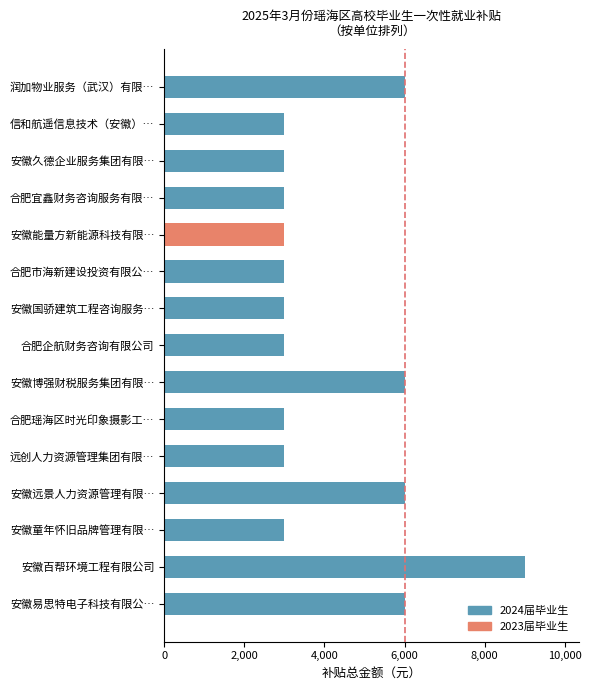

Reading top to bottom, list all the values displayed in this chart.

润加物业服务（武汉）有限…=6000	信和航遥信息技术（安徽）…=3000	安徽久德企业服务集团有限…=3000	合肥宜鑫财务咨询服务有限…=3000	安徽能量方新能源科技有限…=3000	合肥市海新建设投资有限公…=3000	安徽国骄建筑工程咨询服务…=3000	合肥企航财务咨询有限公司=3000	安徽博强财税服务集团有限…=6000	合肥瑶海区时光印象摄影工…=3000	远创人力资源管理集团有限…=3000	安徽远景人力资源管理有限…=6000	安徽童年怀旧品牌管理有限…=3000	安徽百帮环境工程有限公司=9000	安徽易思特电子科技有限公…=6000